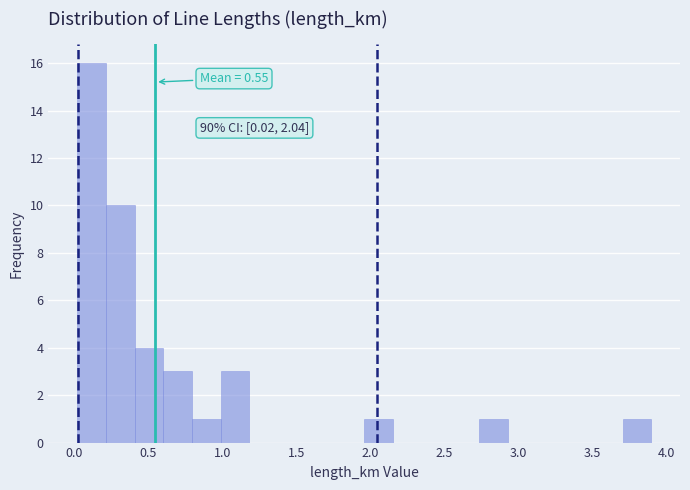

Read against the x-axis, roughly where is the centre of the tallest bar?

0.10